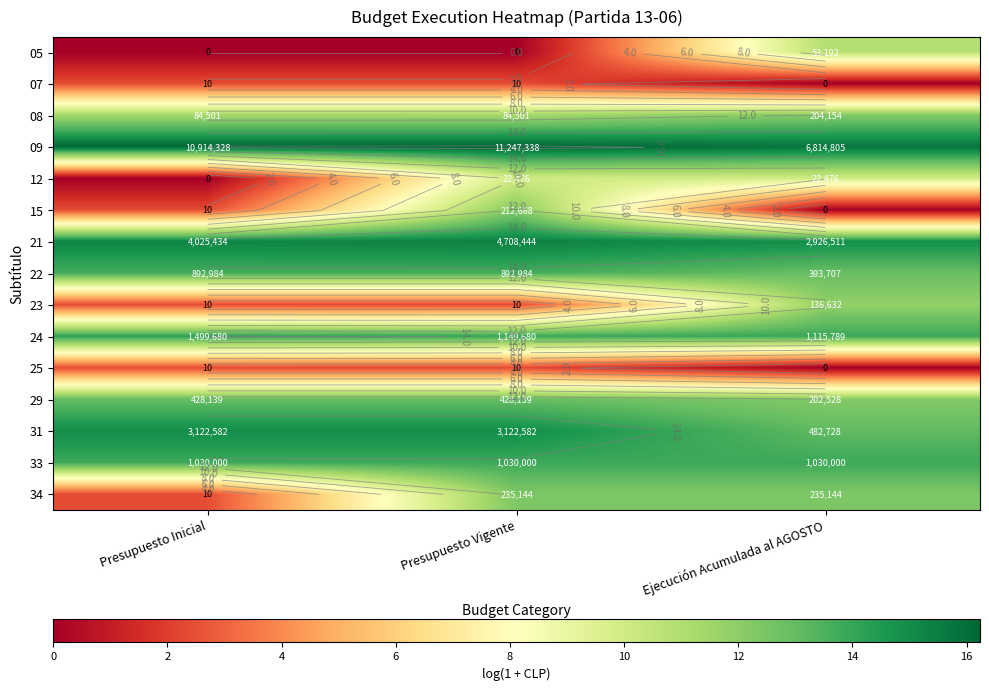

What is the difference between the maximum and minimum values in the 22 series?

0.8